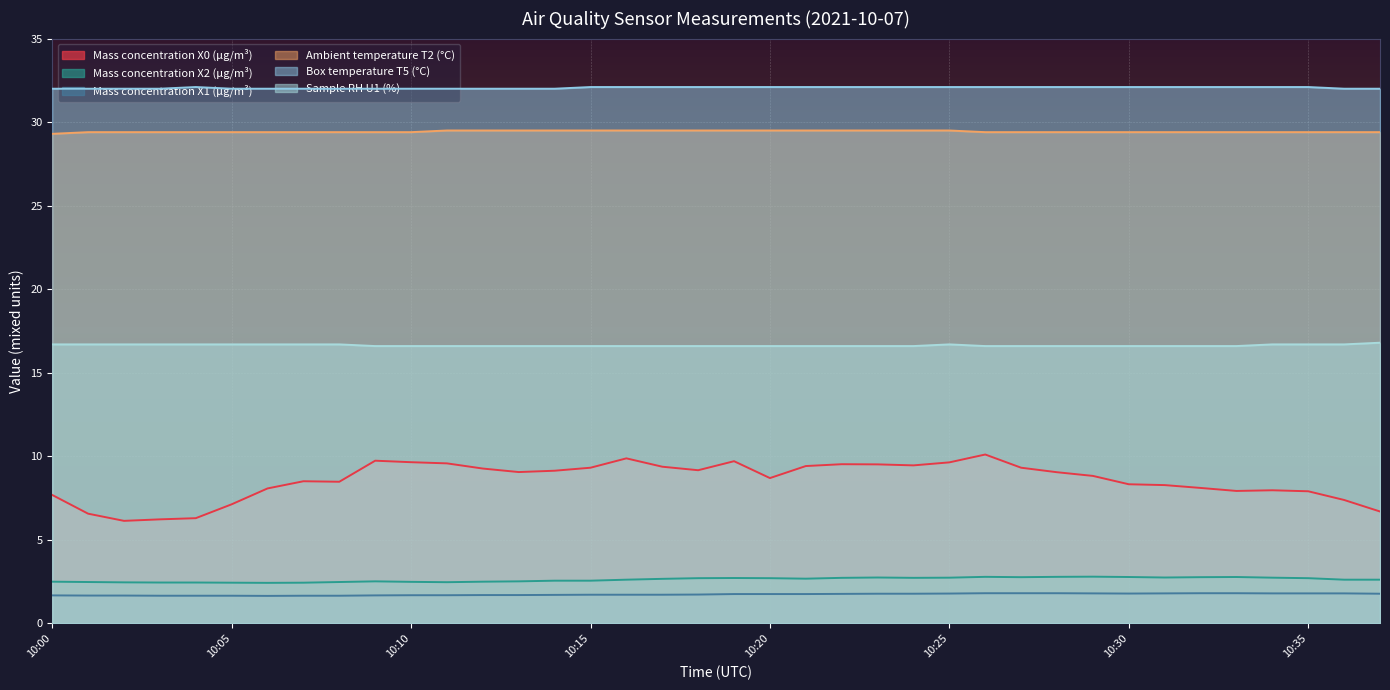

Which series has the largest total across all categories?

Box temperature T5 (°C)